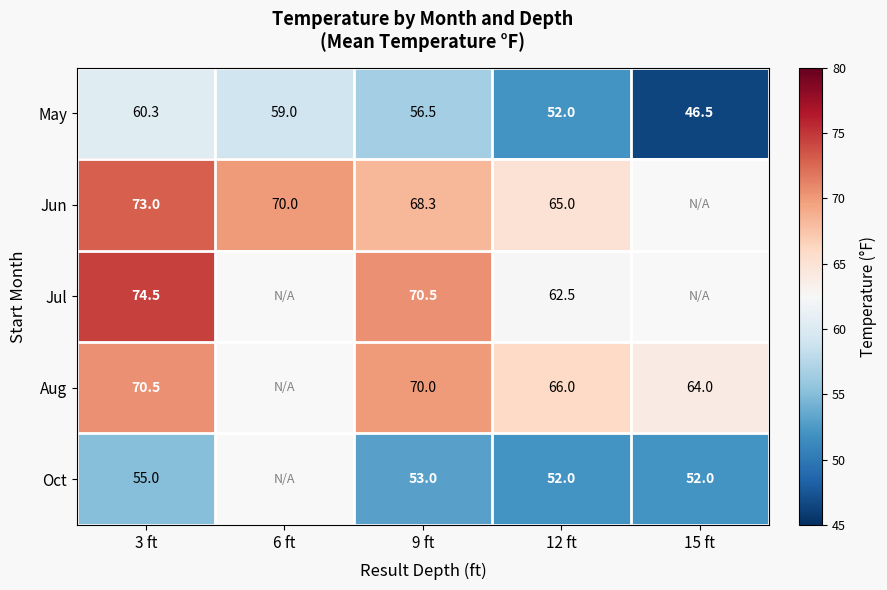

What is the greatest value displayed?

74.5